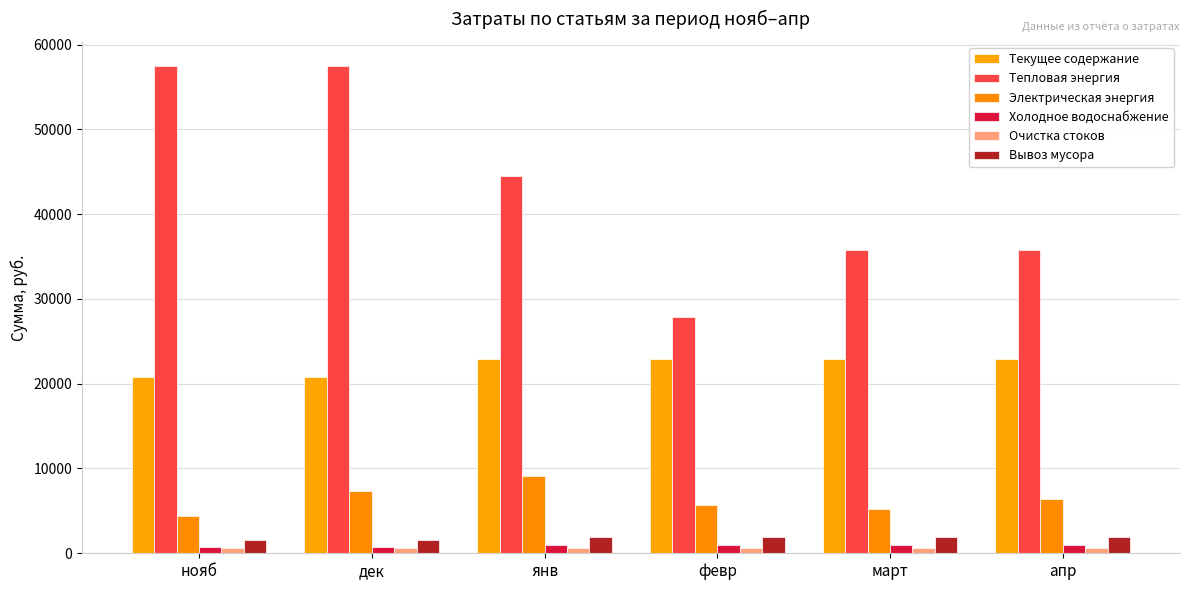

What is the smallest value displayed?

583.9